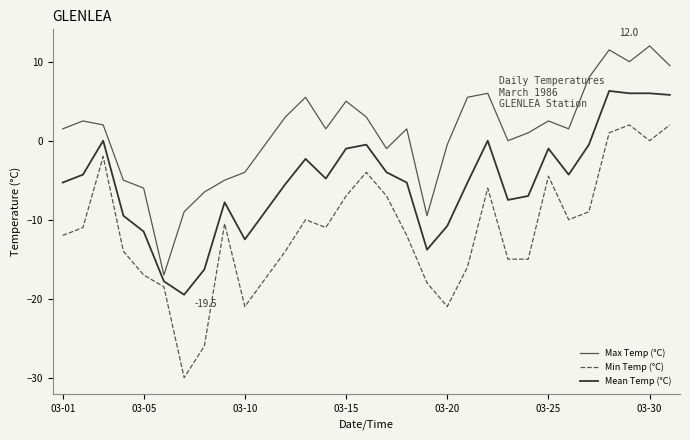

True or false: Max Temp (°C) and Min Temp (°C) intersect in this chart.

False